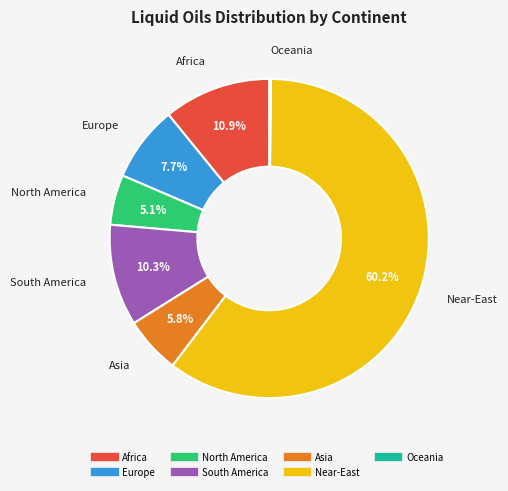

Combined, what portion of the pie is North America and South America?

15.4%